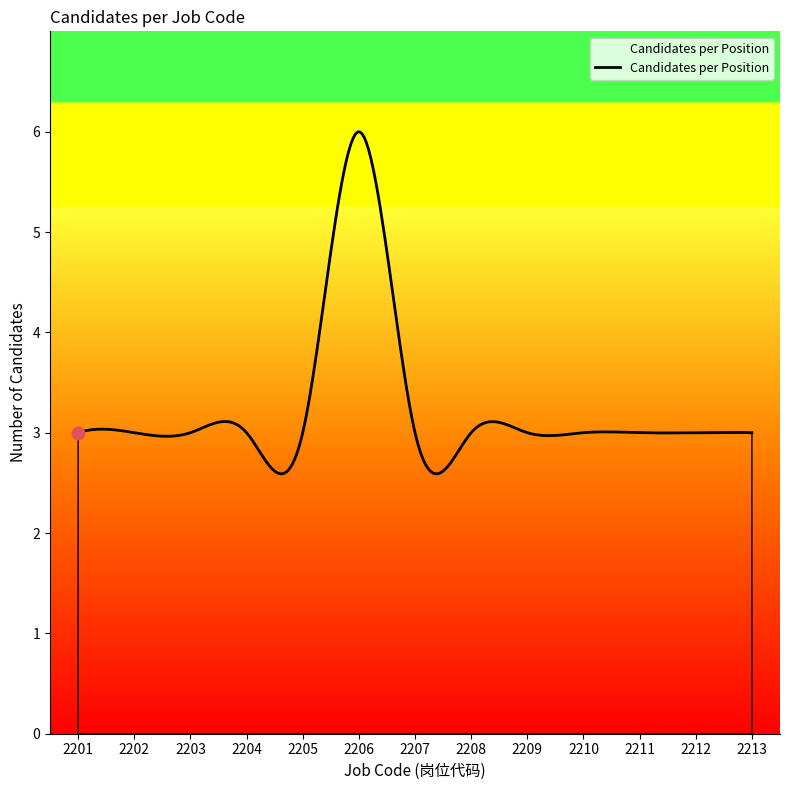

What is the maximum value shown in the chart?

6.0